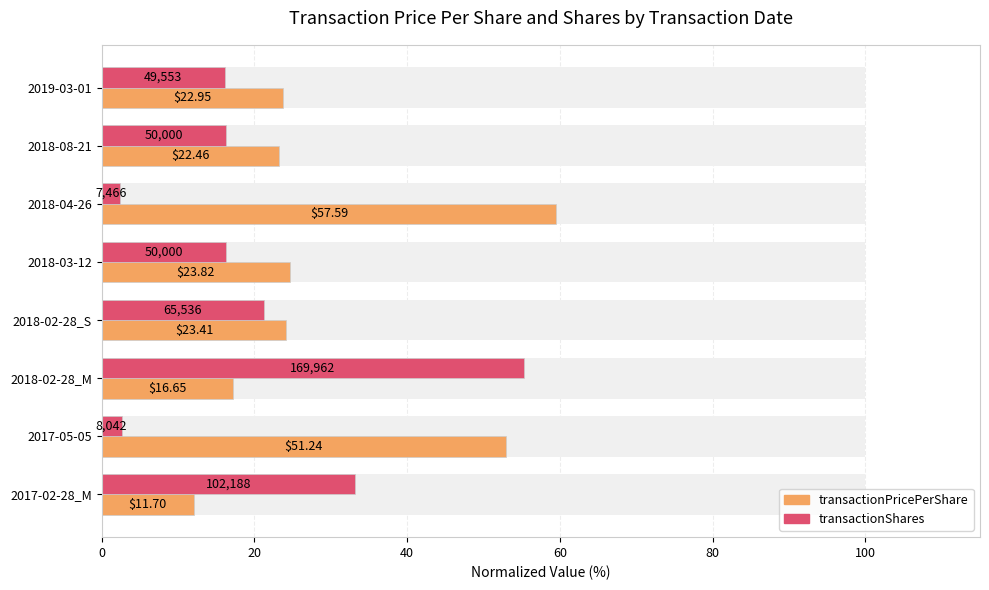

How many data points in transactionShares are less than 16?

2